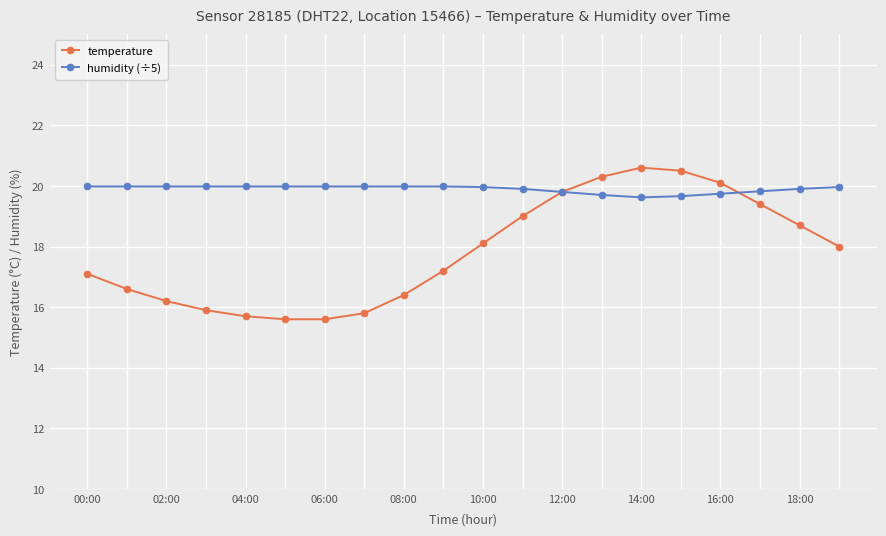

What is the minimum value shown in the chart?

15.6